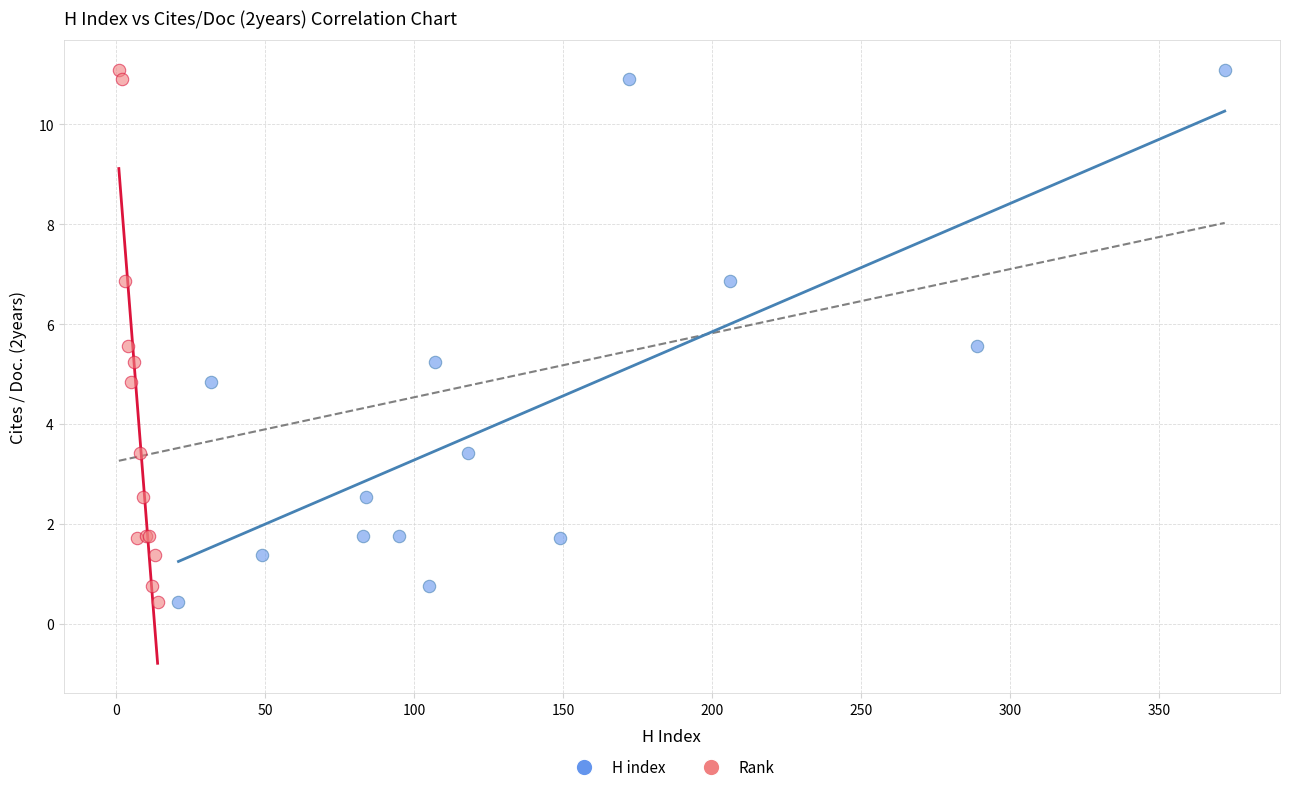

What are all the series names shown in the legend?

H index, Rank